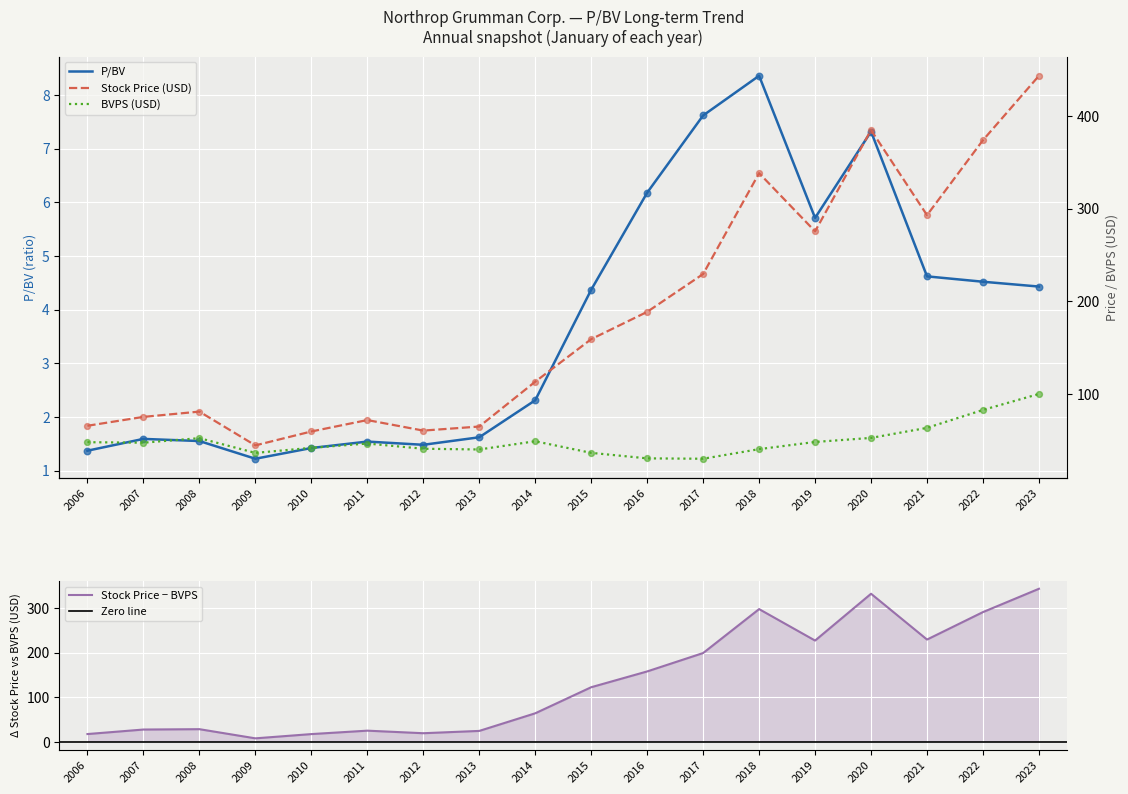

At how many categories does at least one series exceed 369?

3